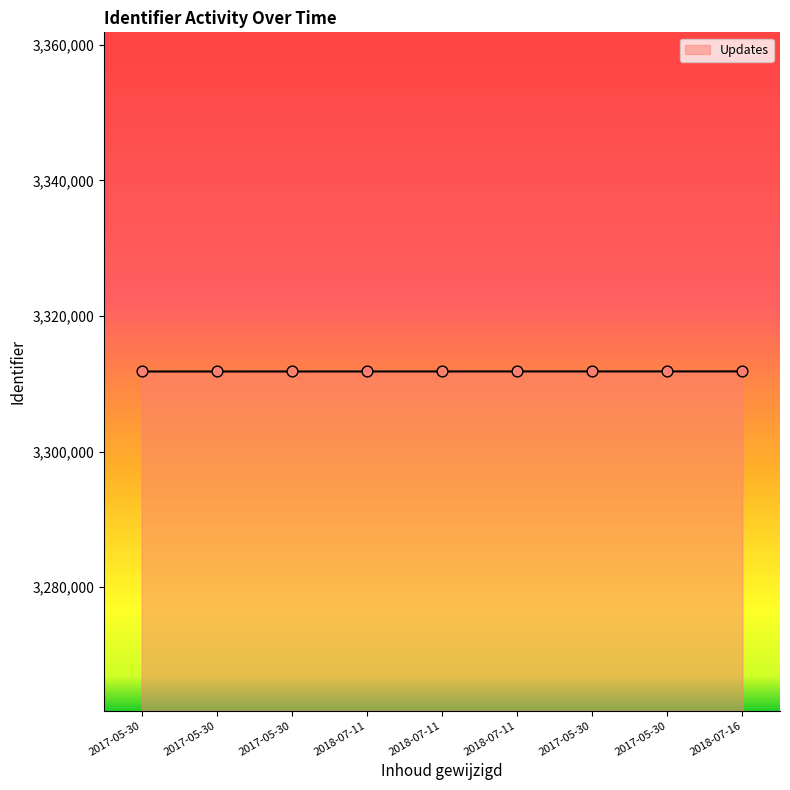

Between 2018-07-11 and 2017-05-30, which is larger?

2018-07-11